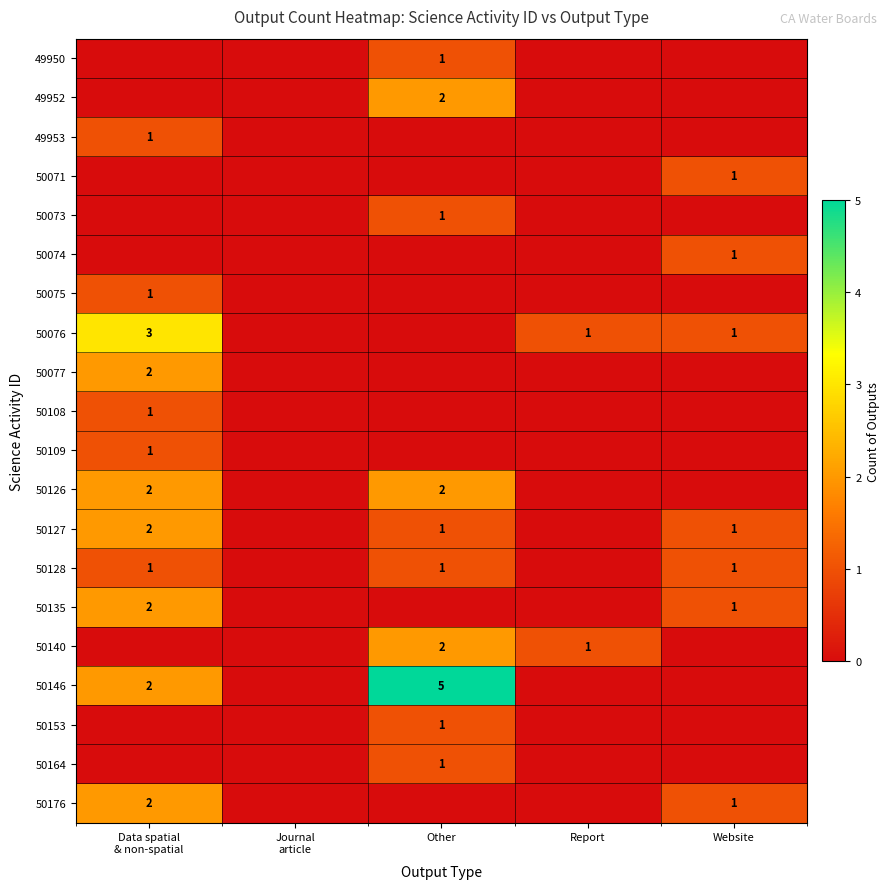

What is the total value across all series at Other?

17